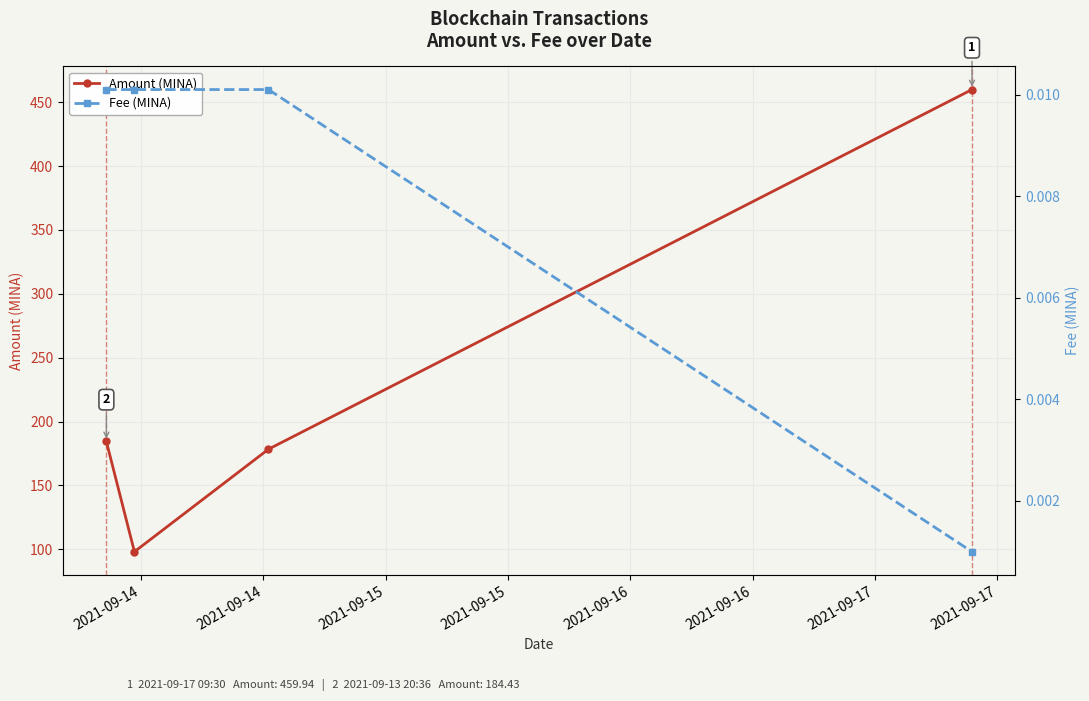

Reading right to left, what are all the values shown in this chart?

Amount (MINA): 2021-09-15=459.9	2021-09-15=178.4	2021-09-14=98.1	2021-09-14=184.4
Fee (MINA): 2021-09-15=0.0	2021-09-15=0.0	2021-09-14=0.0	2021-09-14=0.0